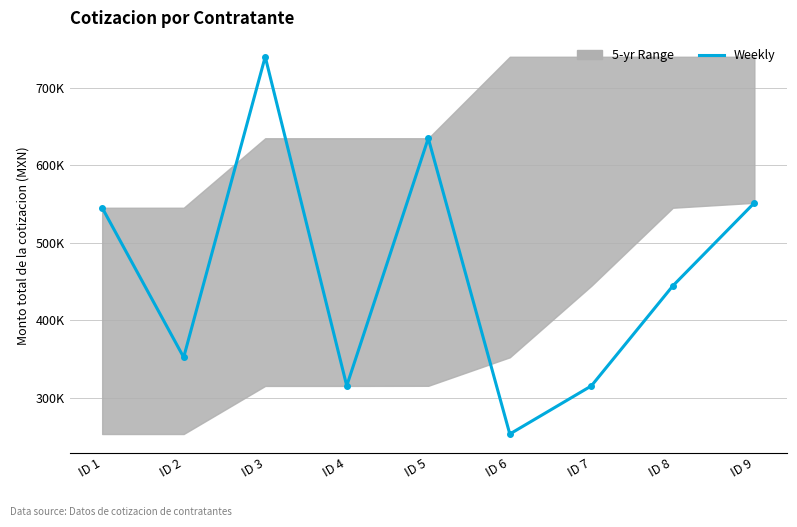

What is the approximate value at ID 9?

551637.6